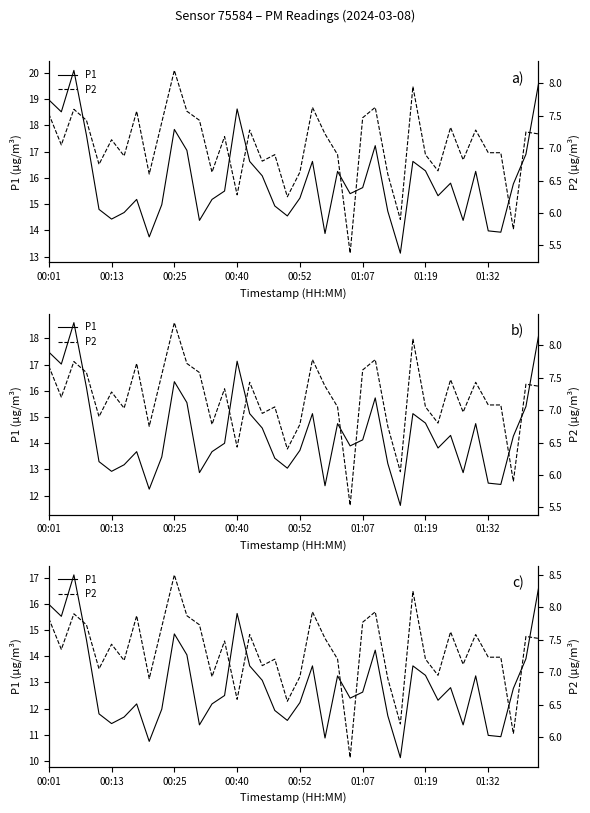

What value does the P2 series have at 36?

7.2